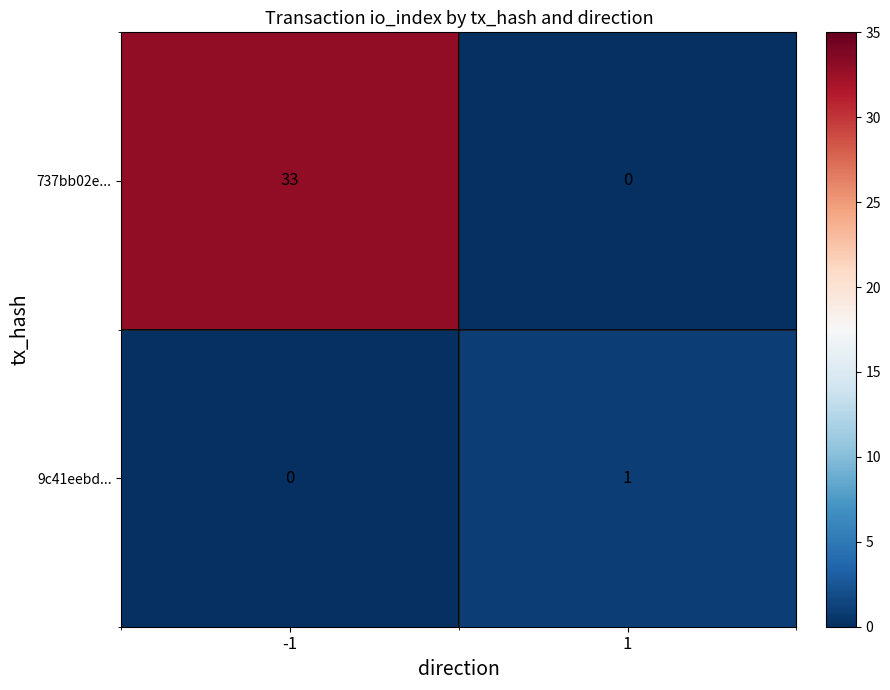

What is the maximum value shown in the chart?

33